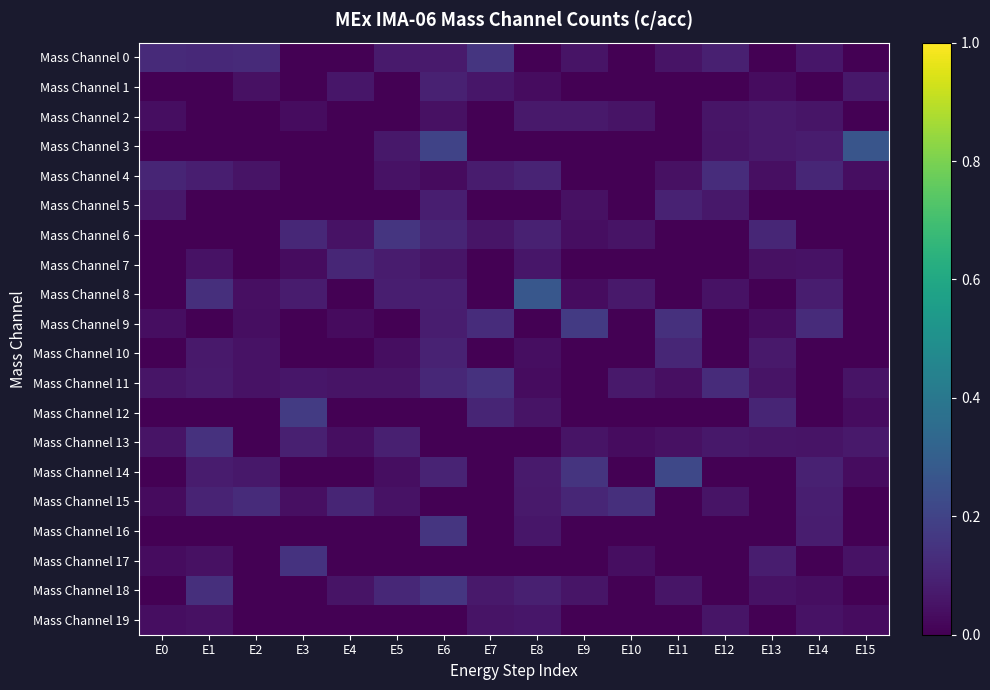

How many distinct data groups are displayed?

20